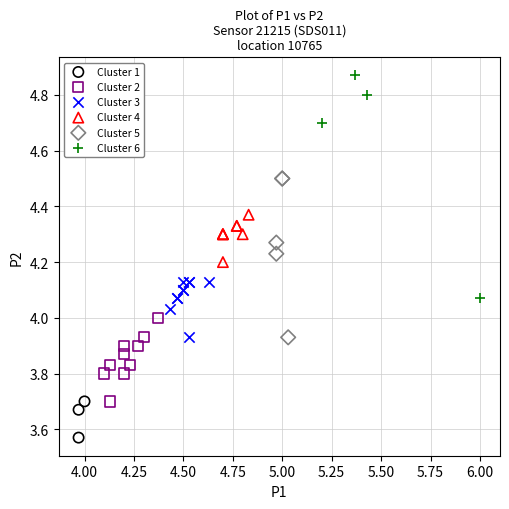

Which series has the widest spread of Y values?

Cluster 6